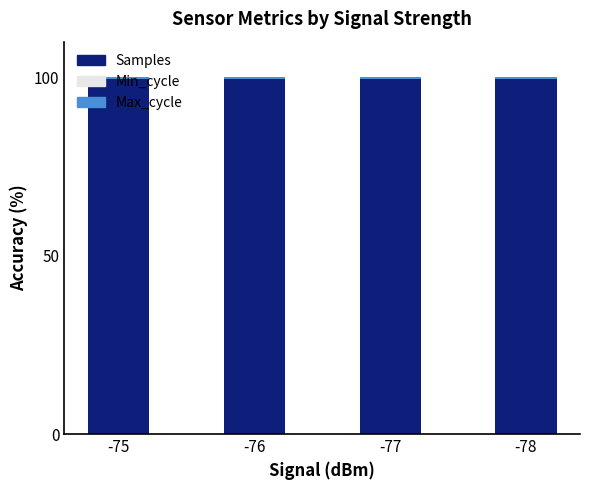

True or false: Samples has a value of 99.6 at -78.

True